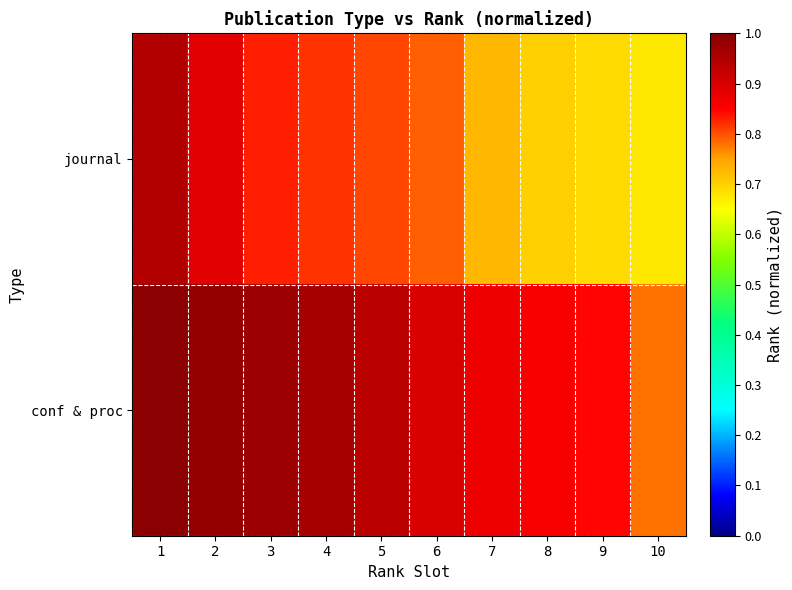

What is the total value across all series at 5?

1.7